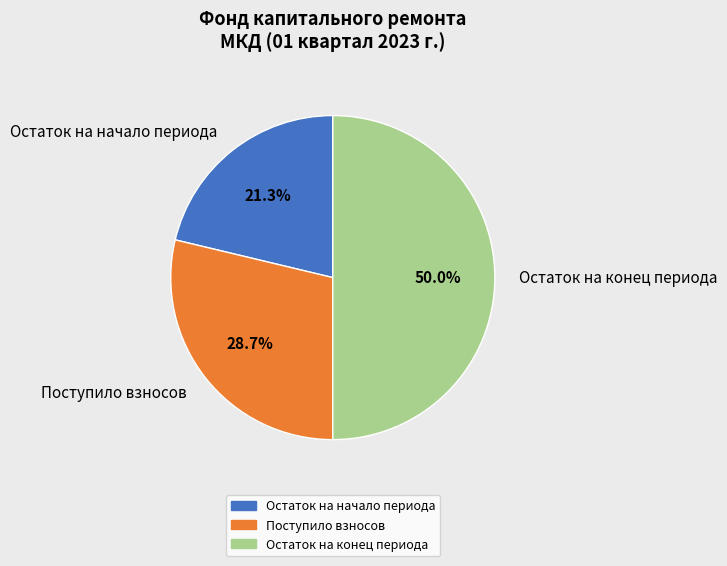

Between Остаток на начало периода and Остаток на конец периода, which is larger?

Остаток на конец периода